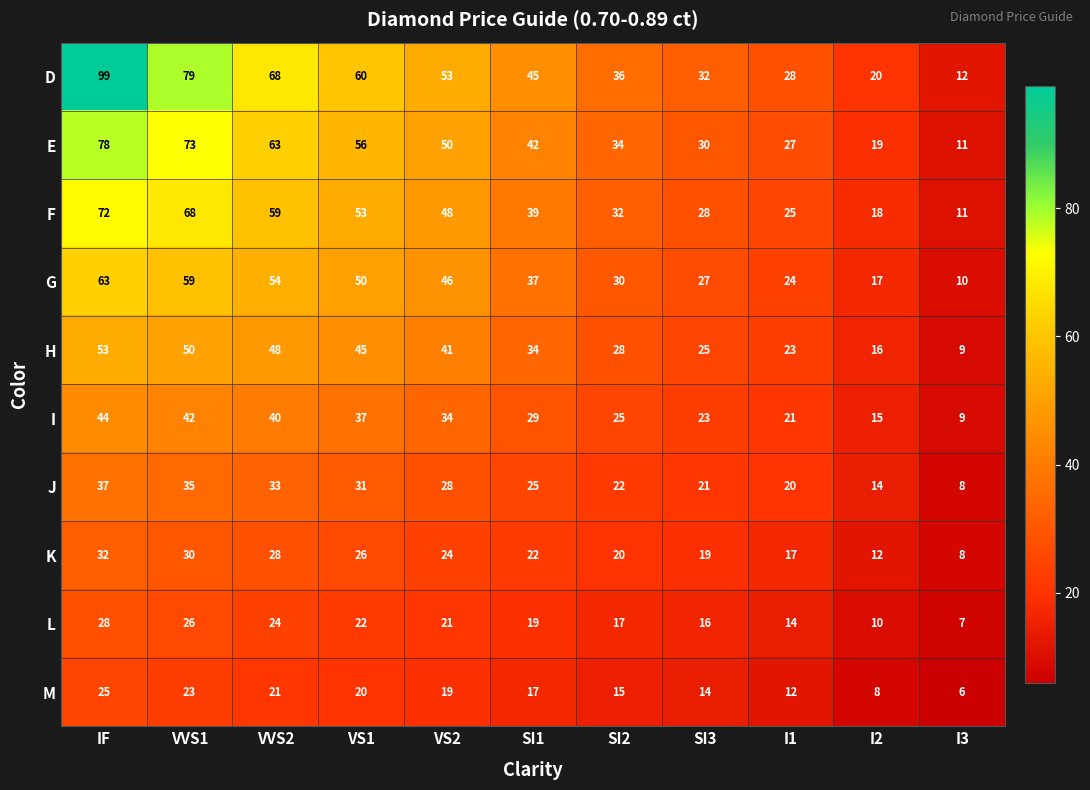

At how many categories does at least one series exceed 24?

9